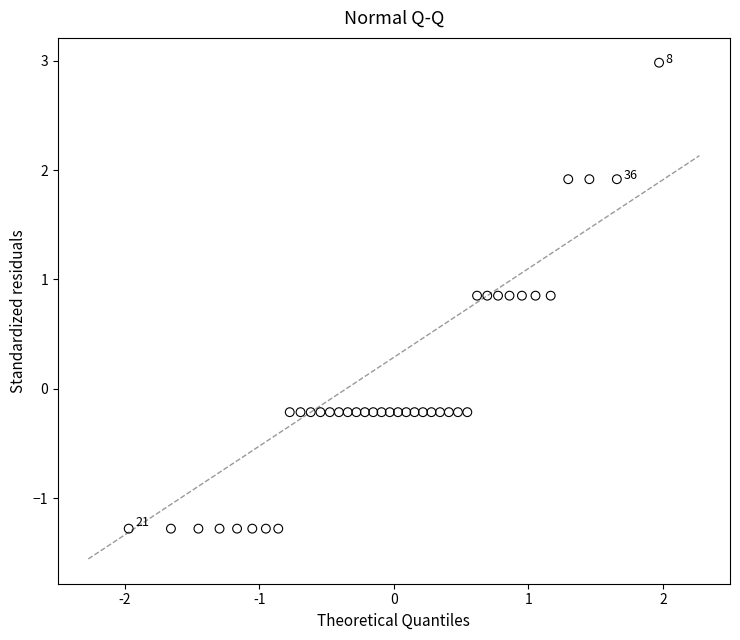

What is the range of X values (max minus min)?

3.9